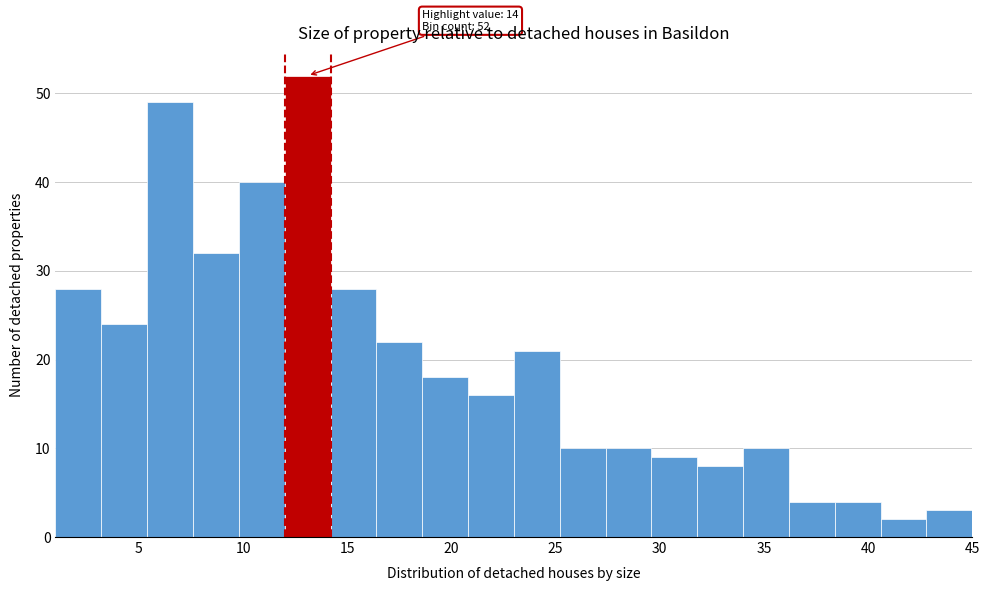

Over which range of the x-axis is the bar tallest?

12.0 to 14.2